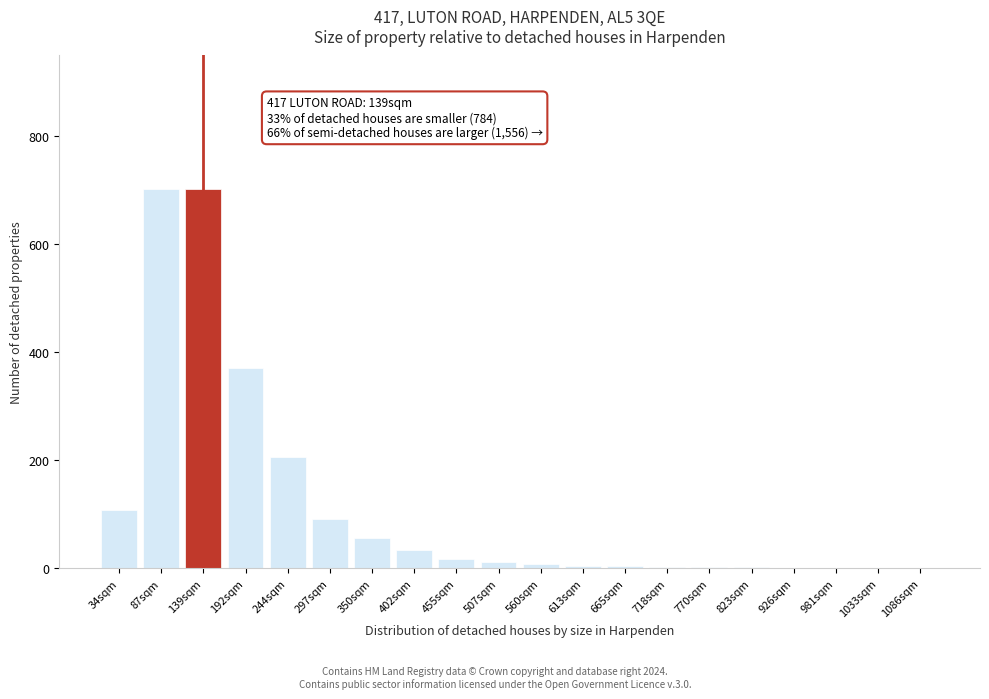

What is the sum of all values?

2334